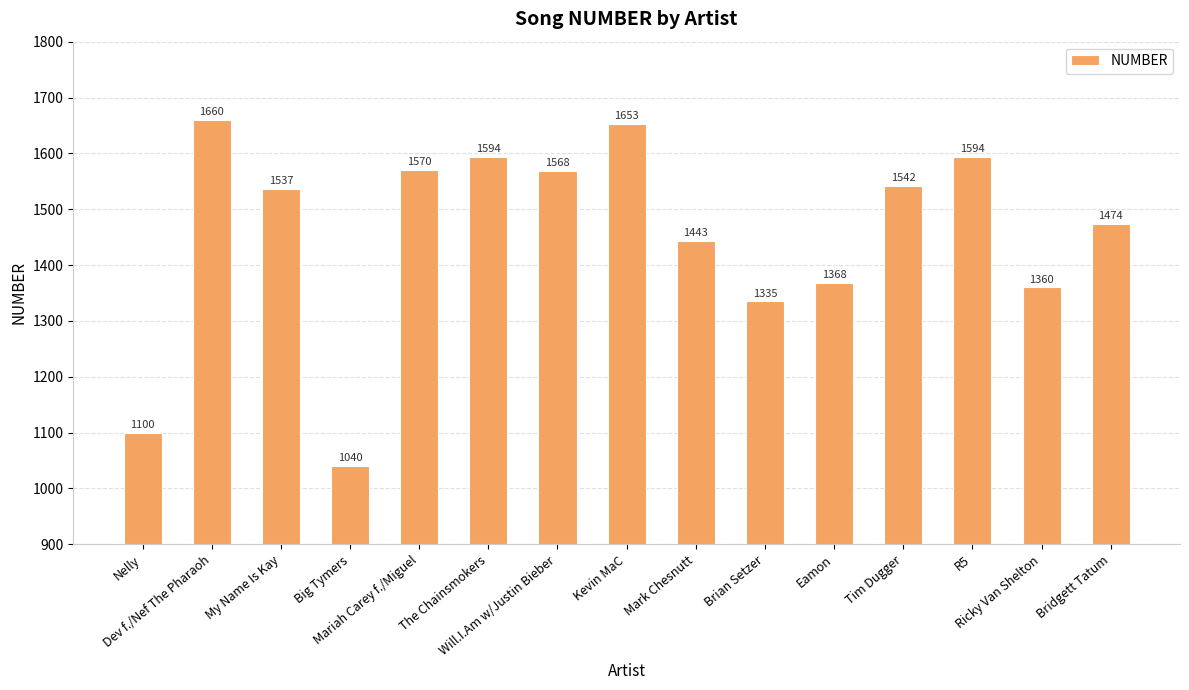

Count the number of data series in this chart.

1